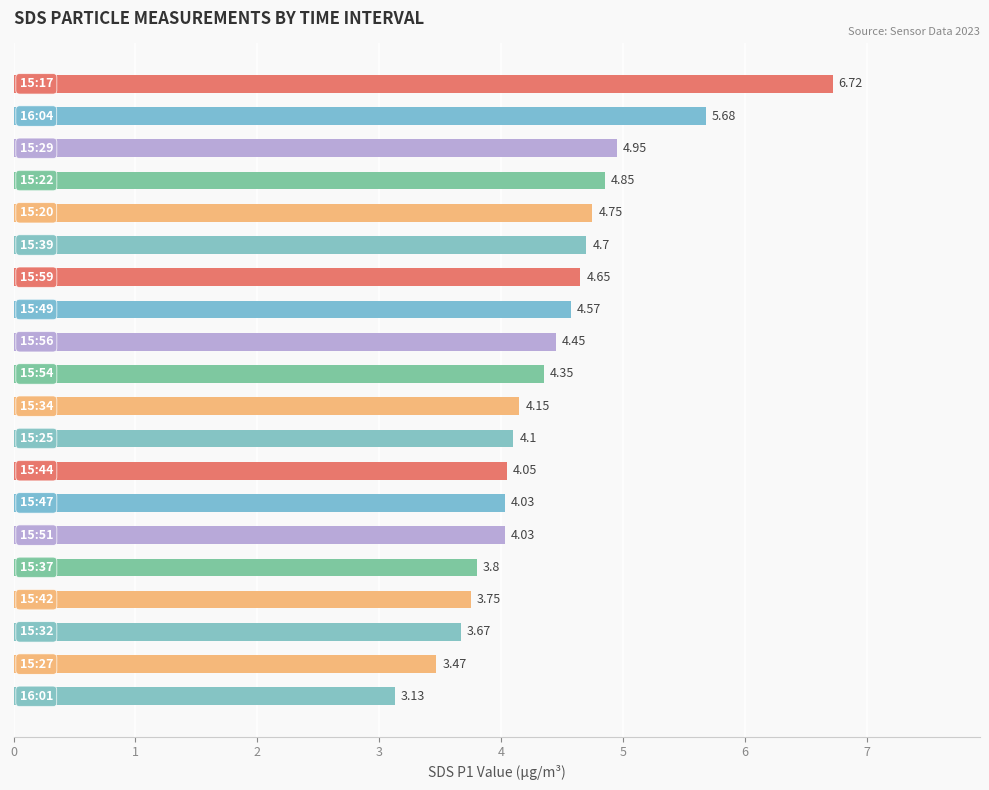

Does the chart contain any negative values?

No